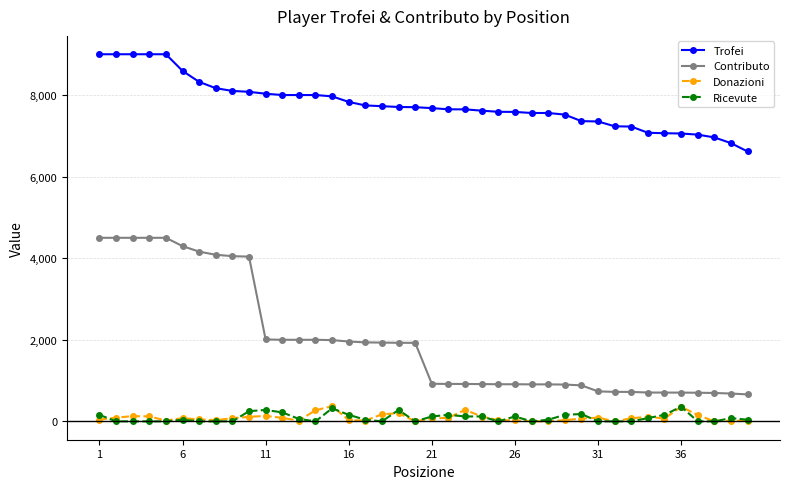

What is the maximum value shown in the chart?

9000